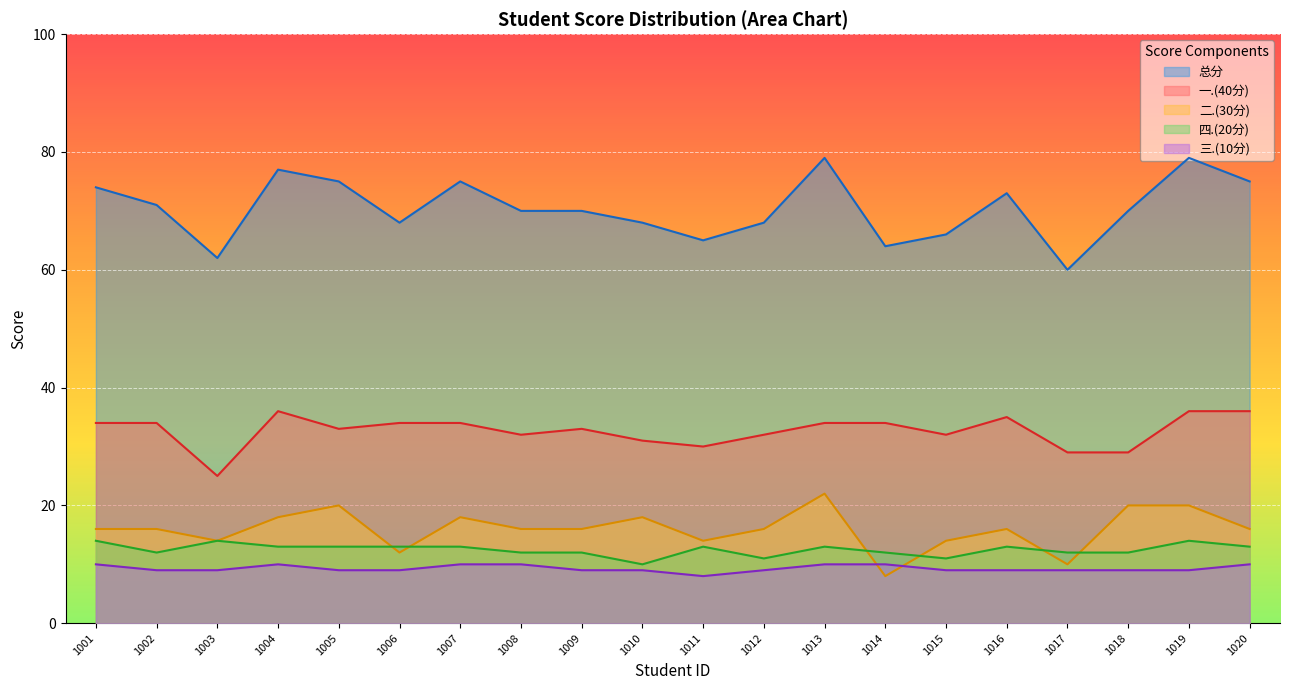

True or false: 三.(10分) and 一.(40分) cross at least once.

False